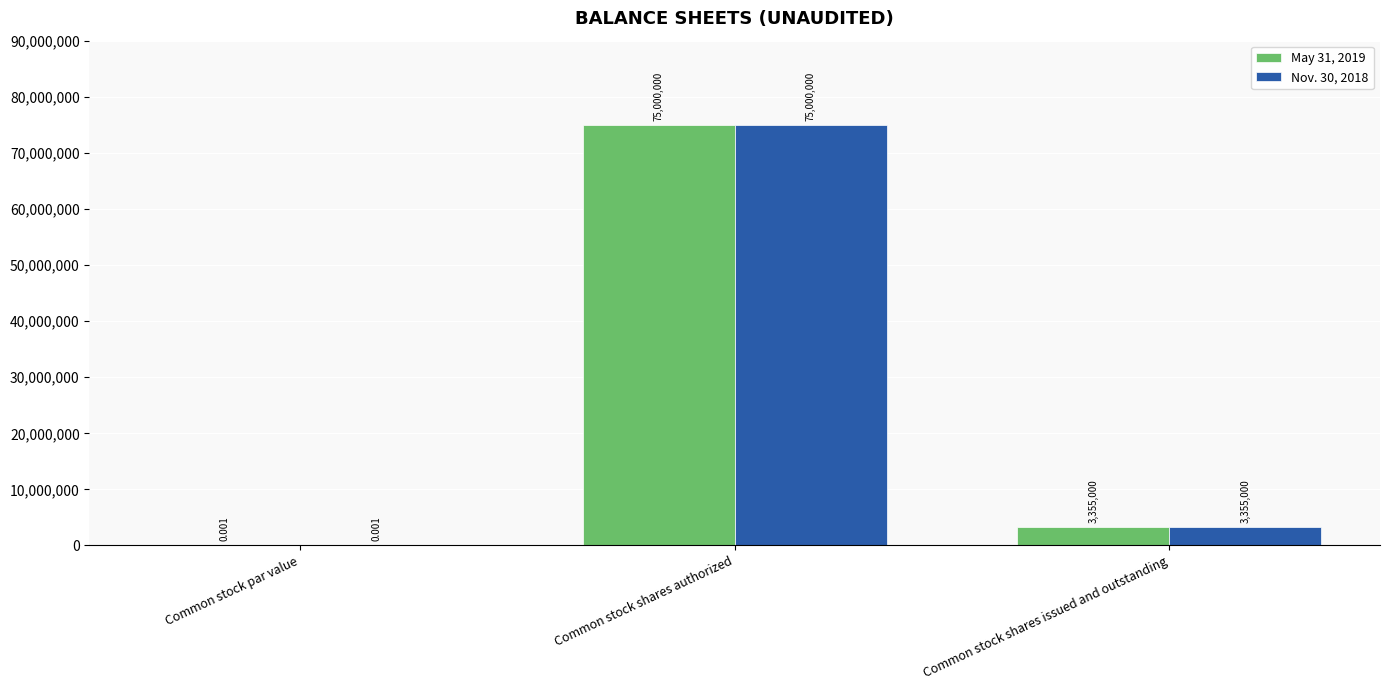

Read the Nov. 30, 2018 value at Common stock shares issued and outstanding.

3355000.0